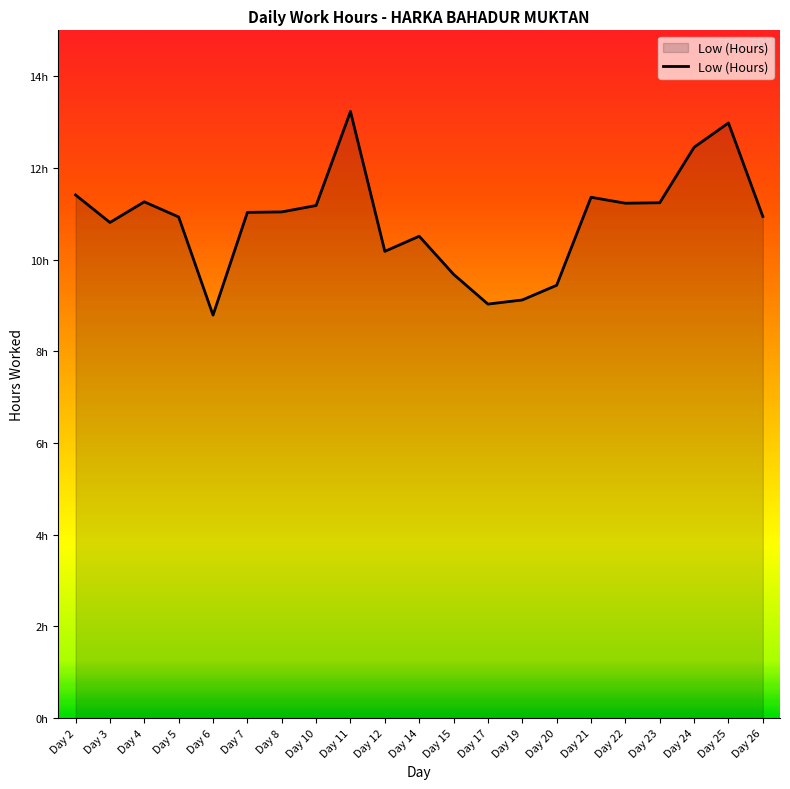

Reading left to right, list all the values displayed in this chart.

Day 2=11.4	Day 3=10.8	Day 4=11.3	Day 5=10.9	Day 6=8.8	Day 7=11.0	Day 8=11.0	Day 10=11.2	Day 11=13.2	Day 12=10.2	Day 14=10.5	Day 15=9.7	Day 17=9.0	Day 19=9.1	Day 20=9.4	Day 21=11.4	Day 22=11.2	Day 23=11.2	Day 24=12.4	Day 25=13.0	Day 26=10.9